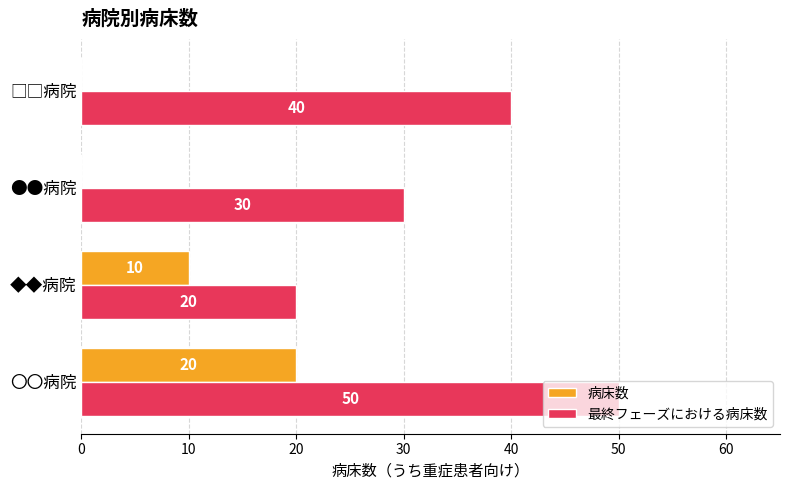

Which series has the widest spread of values?

最終フェーズにおける病床数